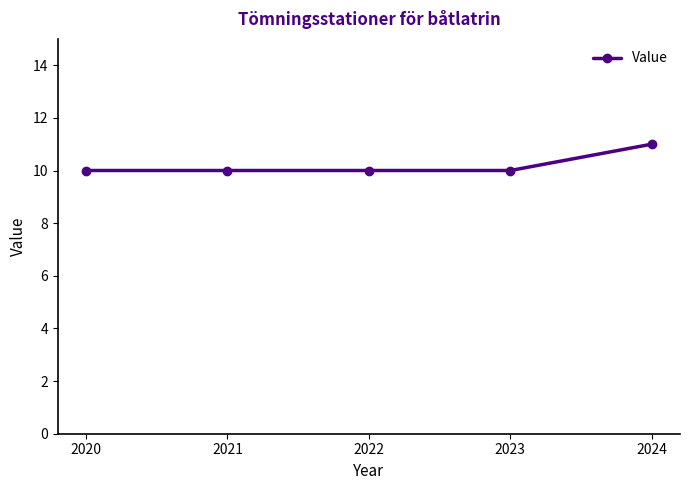

Reading right to left, what are all the values shown in this chart?

11	10	10	10	10